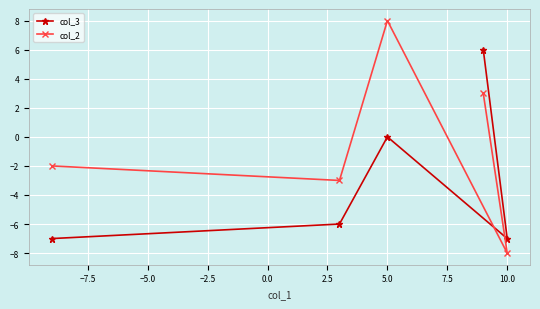

The value of col_3 at 10.0 is -11. True or false?

False